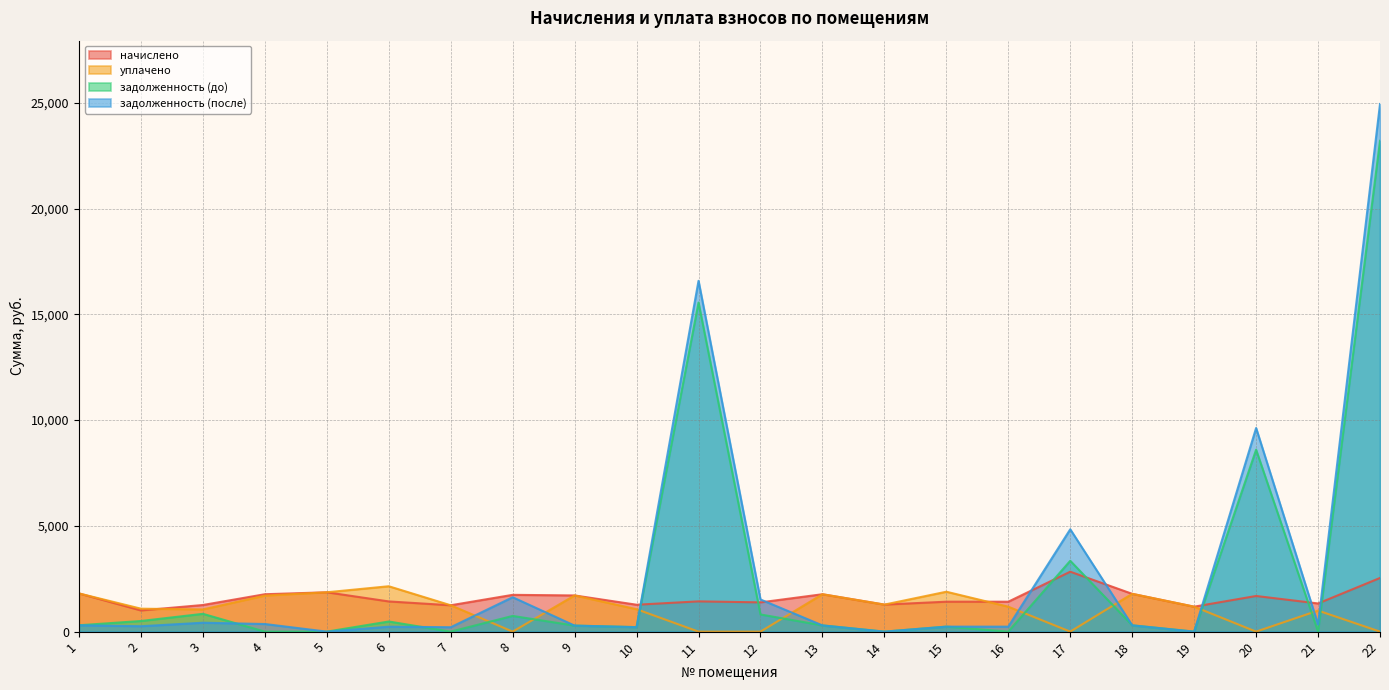

At which label does уплачено first exceed 1179?

1